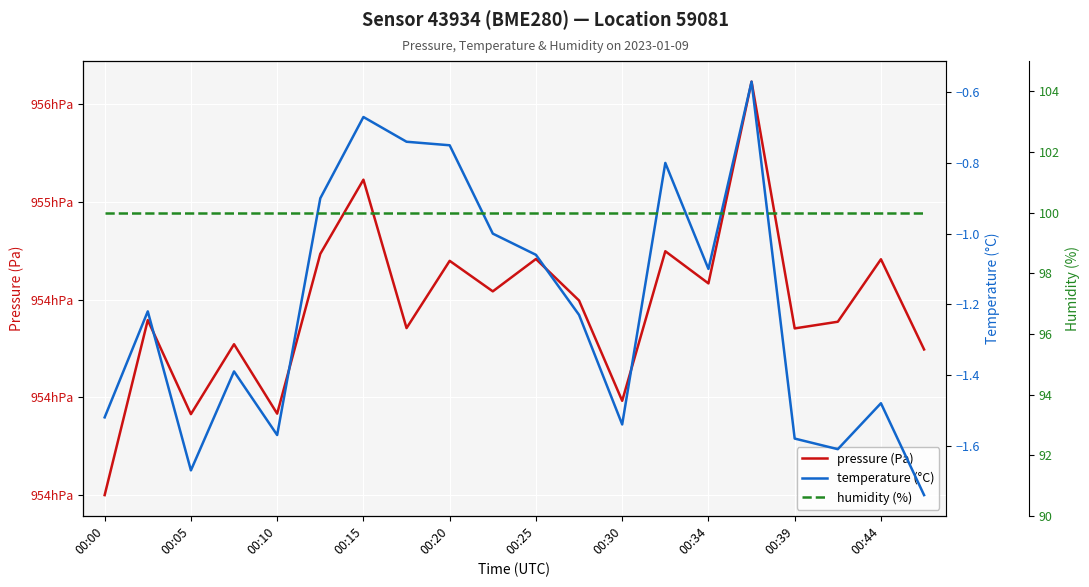

The humidity series shows 100.0 at 00:25. True or false?

True